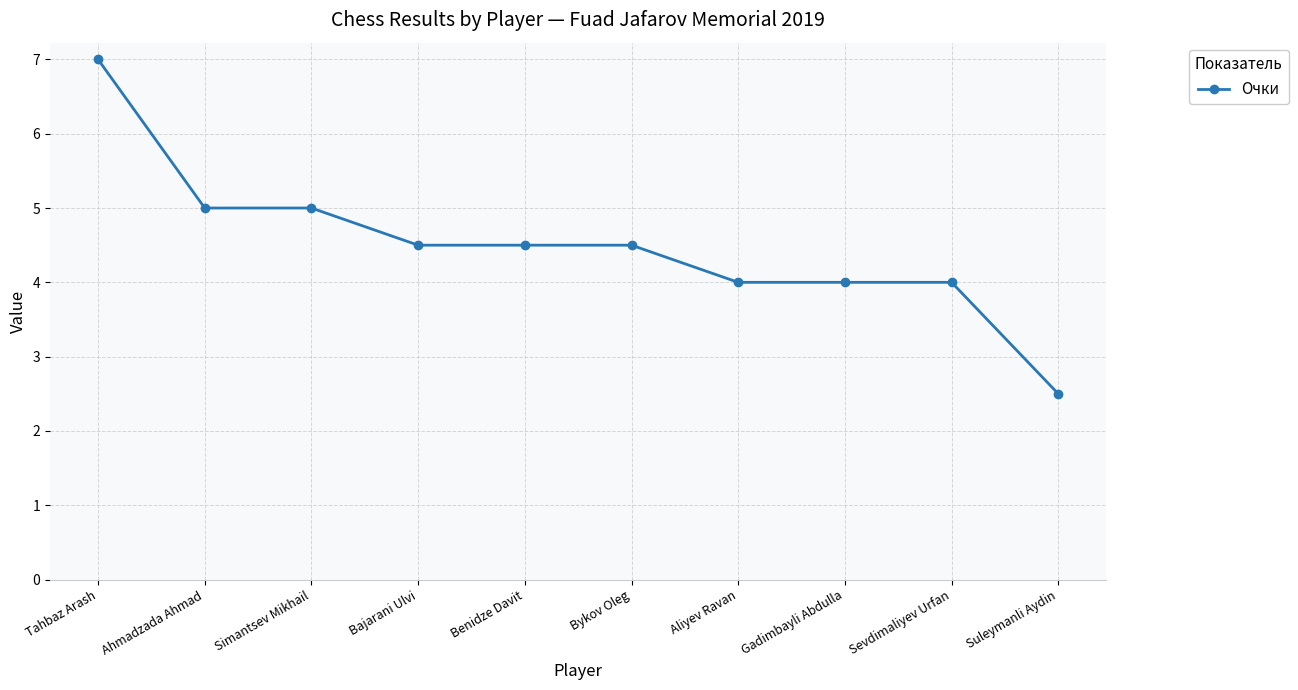

Reading left to right, what are all the values shown in this chart?

Tahbaz Arash=7.0	Ahmadzada Ahmad=5.0	Simantsev Mikhail=5.0	Bajarani Ulvi=4.5	Benidze Davit=4.5	Bykov Oleg=4.5	Aliyev Ravan=4.0	Gadimbayli Abdulla=4.0	Sevdimaliyev Urfan=4.0	Suleymanli Aydin=2.5